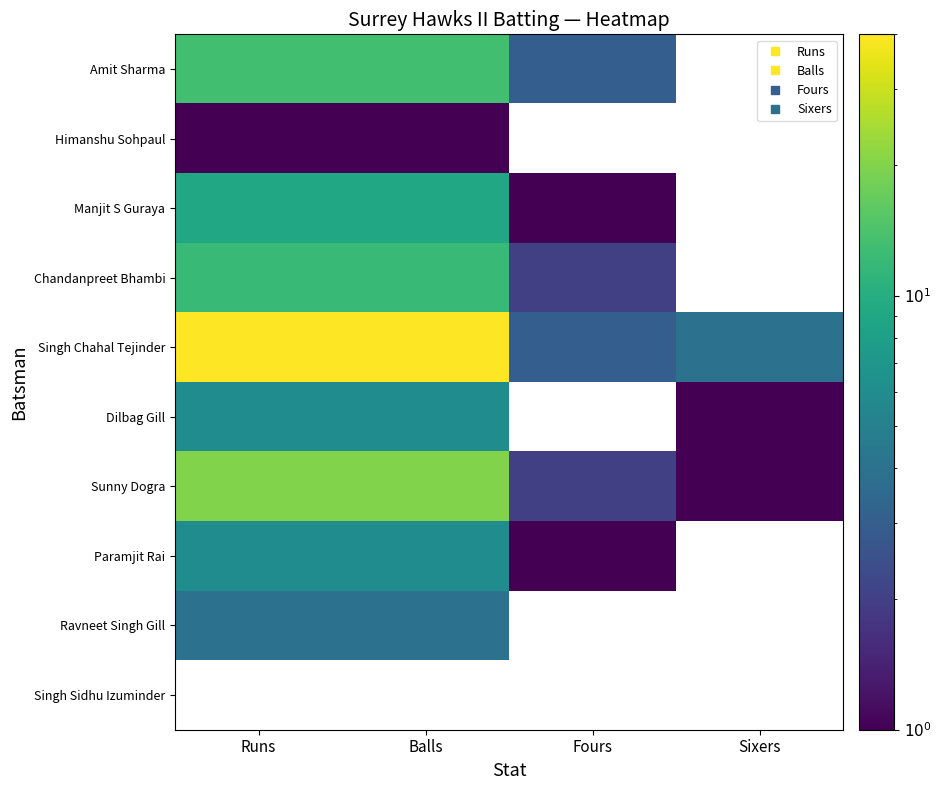

How many series are shown in this chart?

10